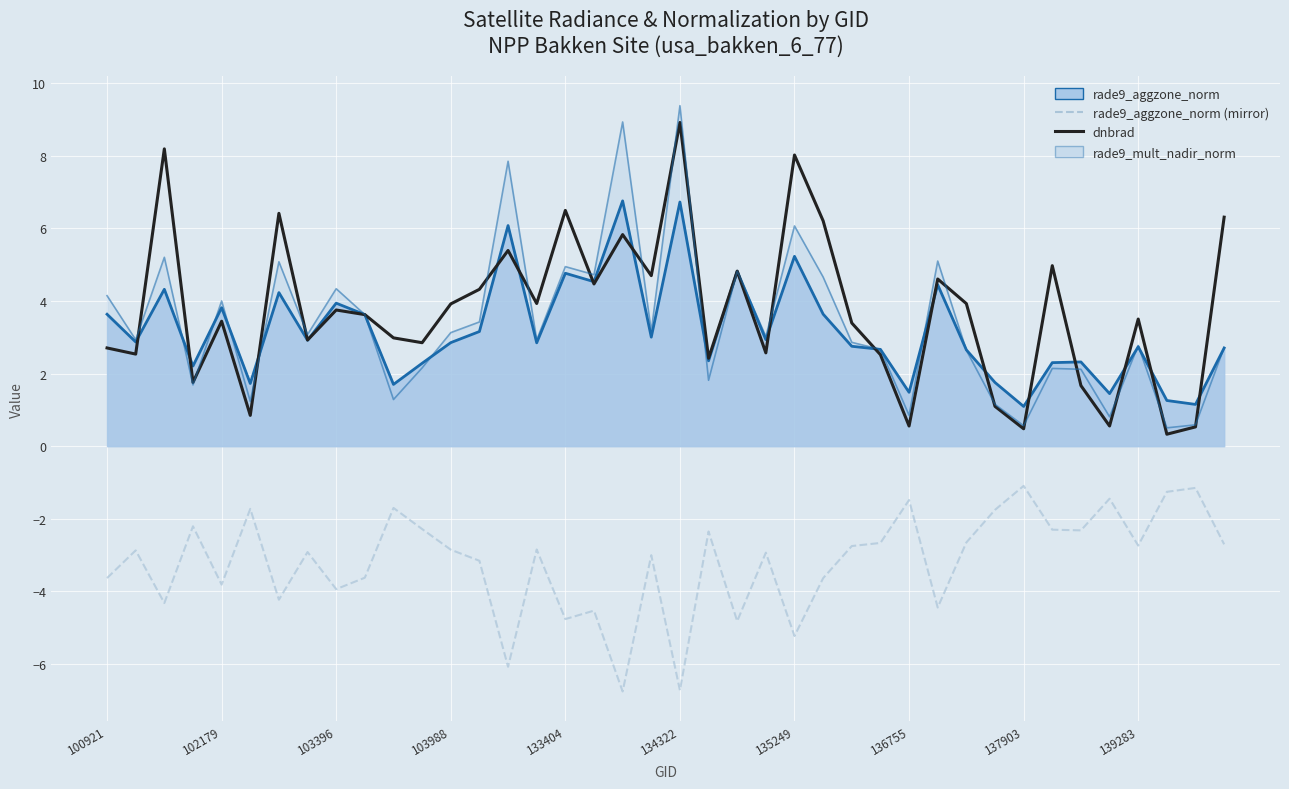

True or false: dnbrad and rade9_aggzone_norm (mirror) intersect in this chart.

False